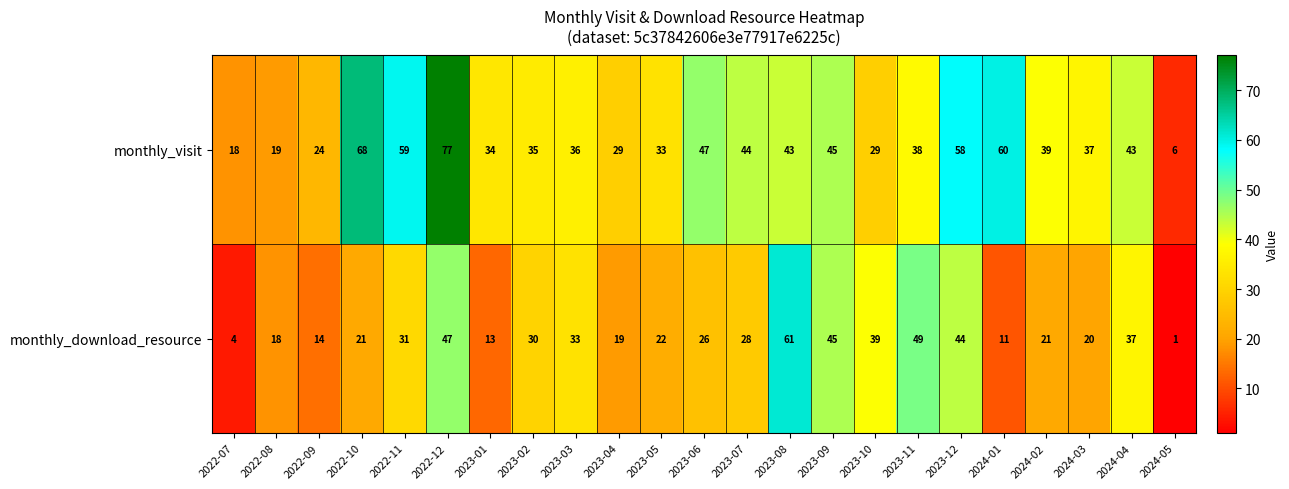

List the series in order of their overall mean, lowest first.

monthly_download_resource, monthly_visit